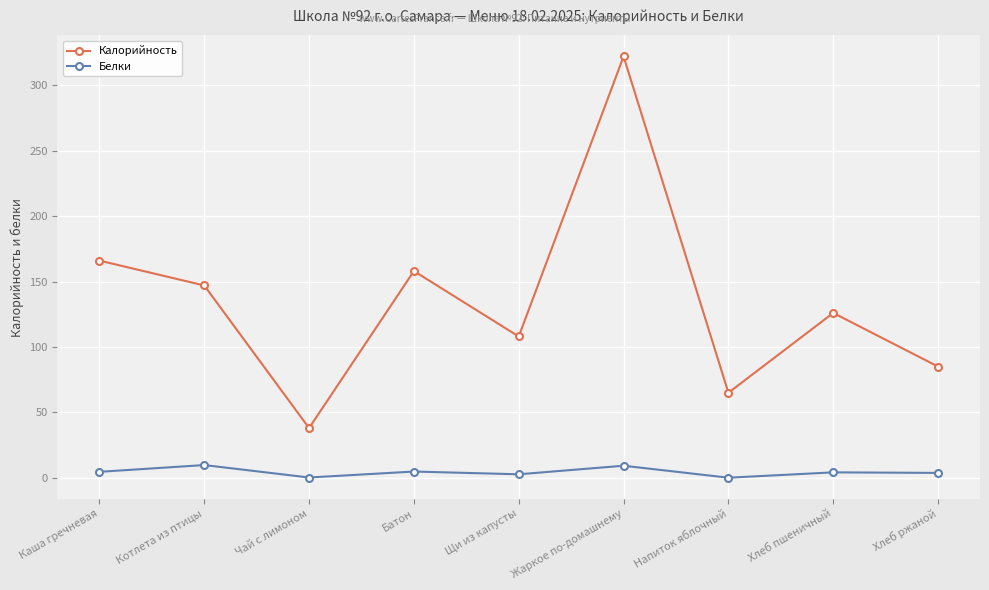

Where is the first local maximum for Белки?

Котлета из птицы